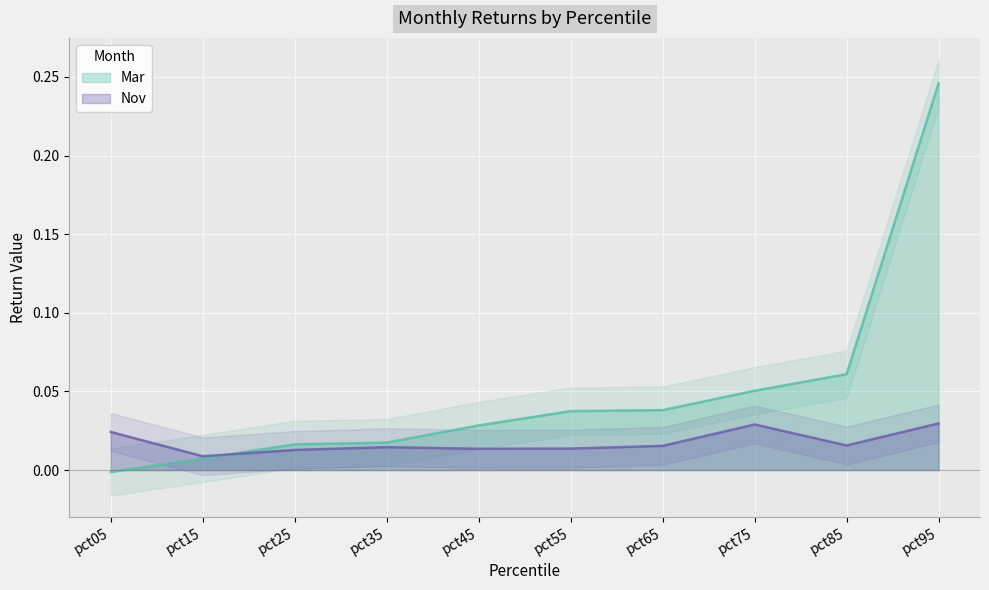

How many times do Mar and Nov cross each other?

1